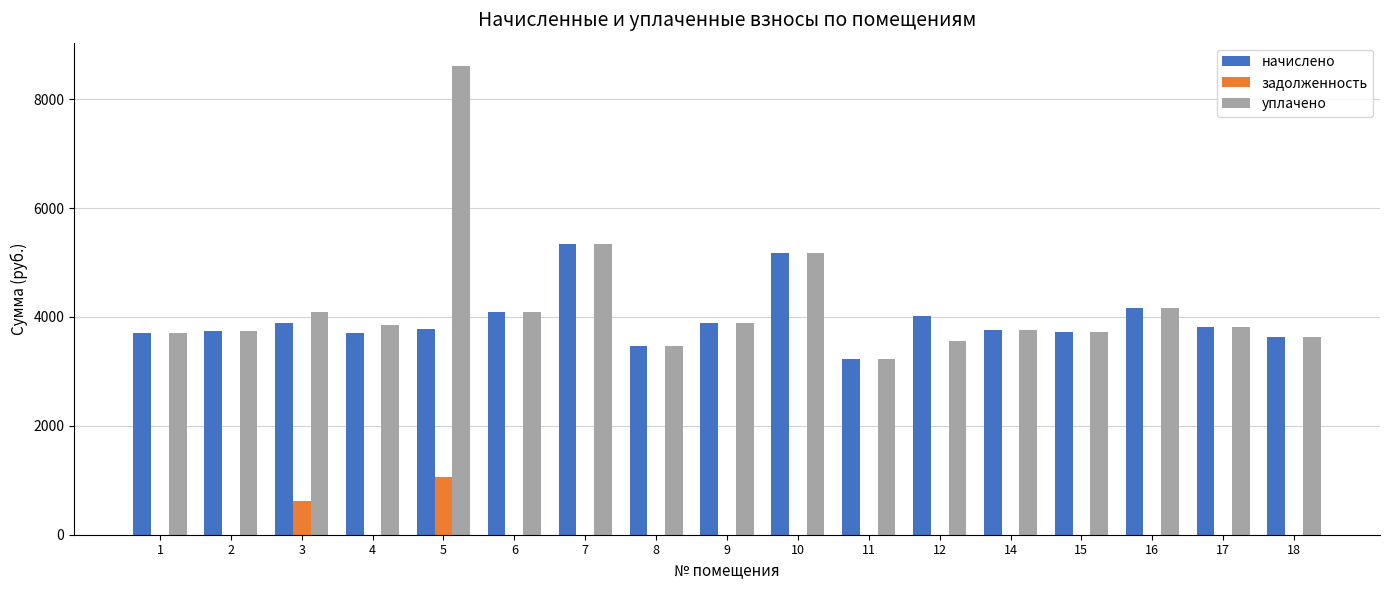

What is the total value across all series at 17?

7634.4